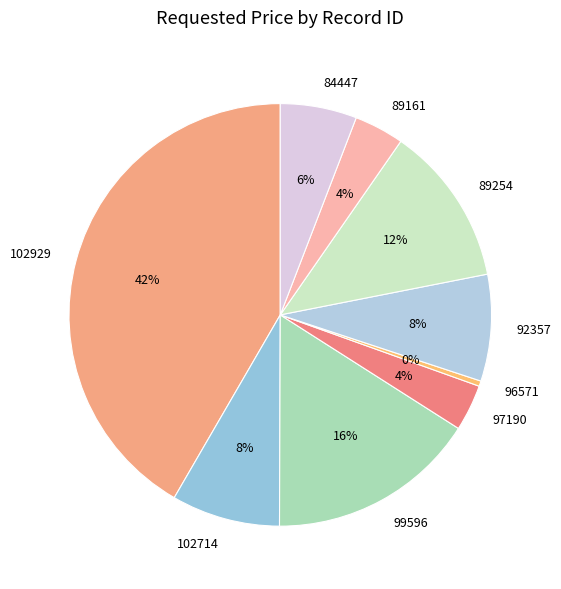

Which has a higher value, 102714 or 99596?

99596